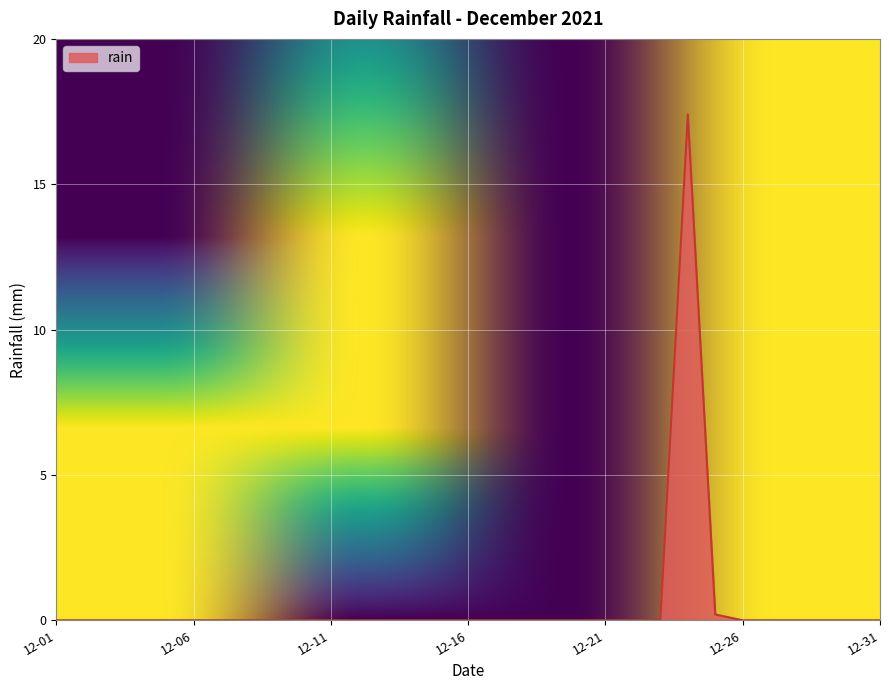

What is the difference between the maximum and minimum values?

17.4